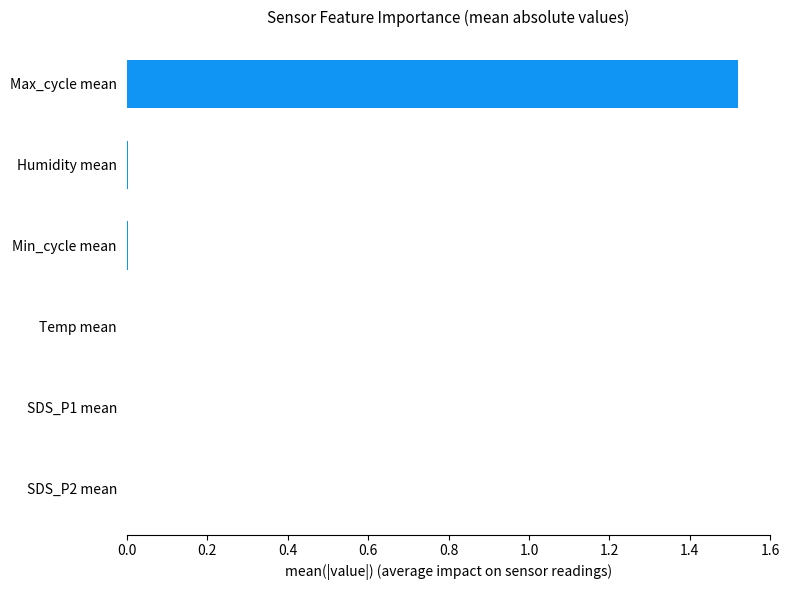

At which category does the chart reach its peak across all series?

Max_cycle mean